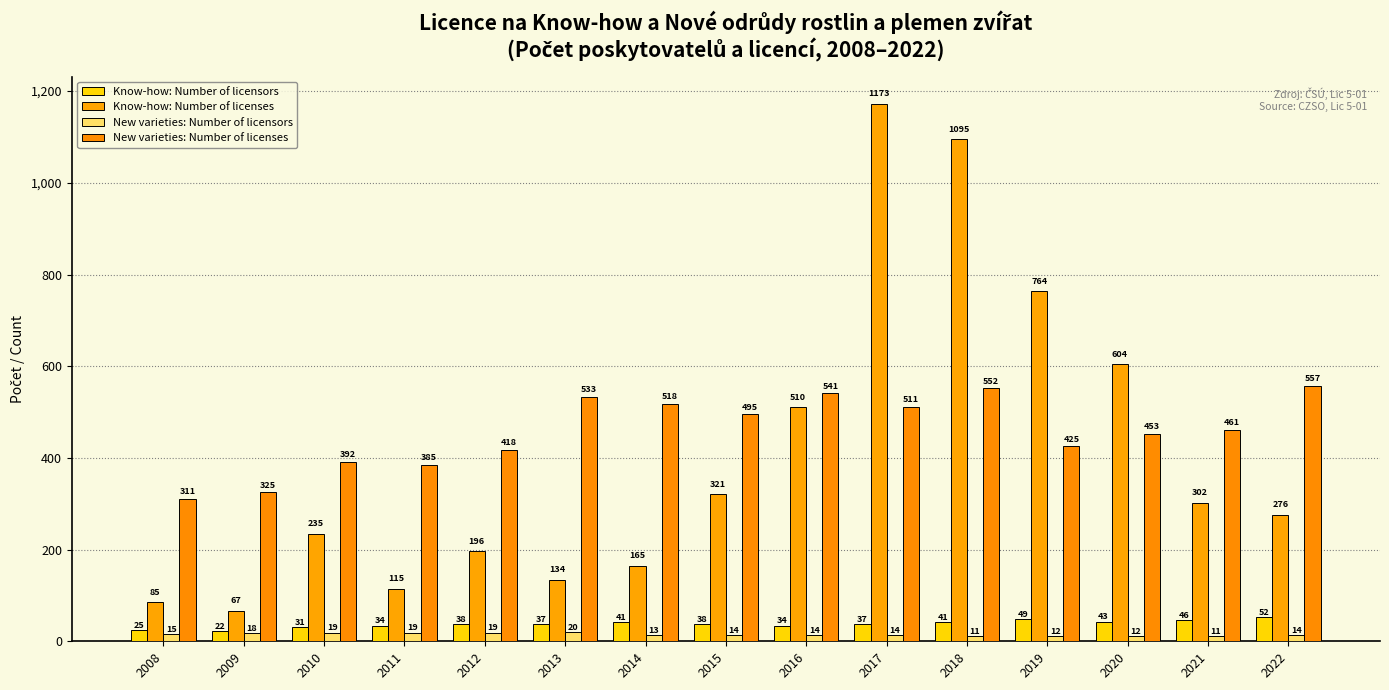

What is the sum of all New varieties: Number of licenses values?

6877